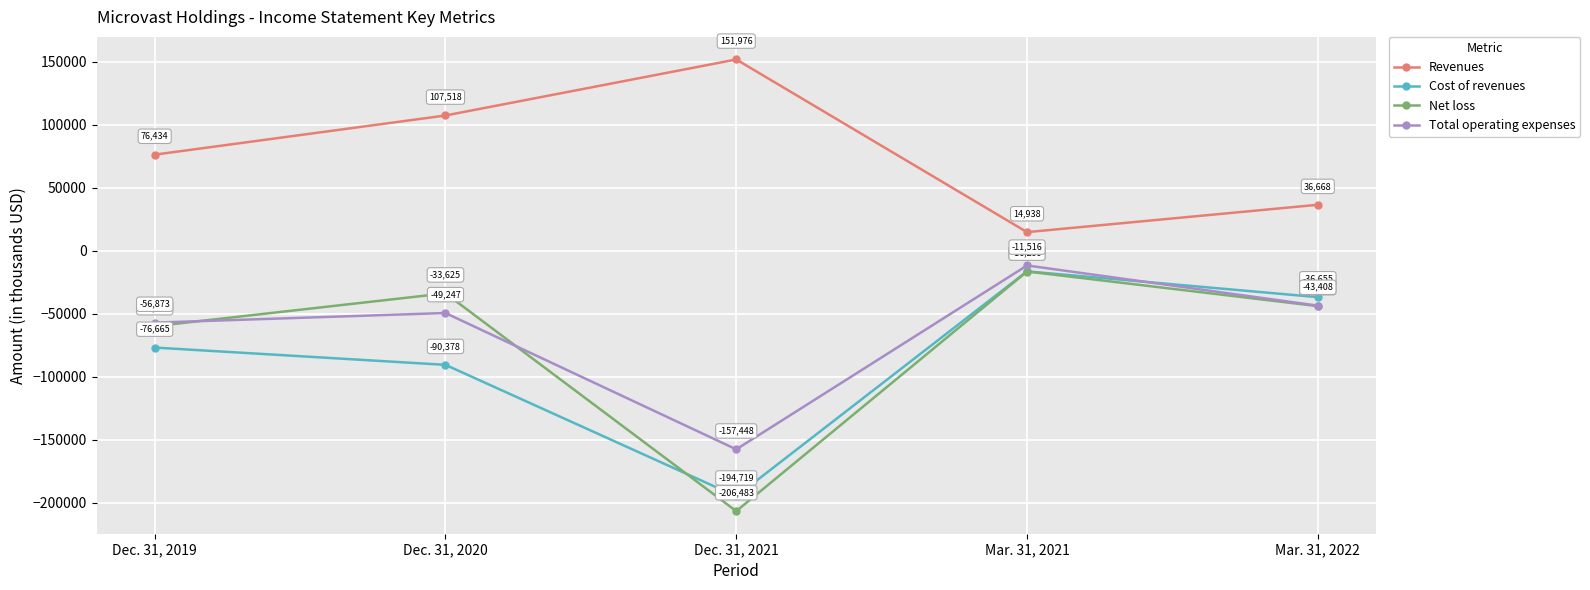

The value of Cost of revenues at Dec. 31, 2021 is -39592. True or false?

False